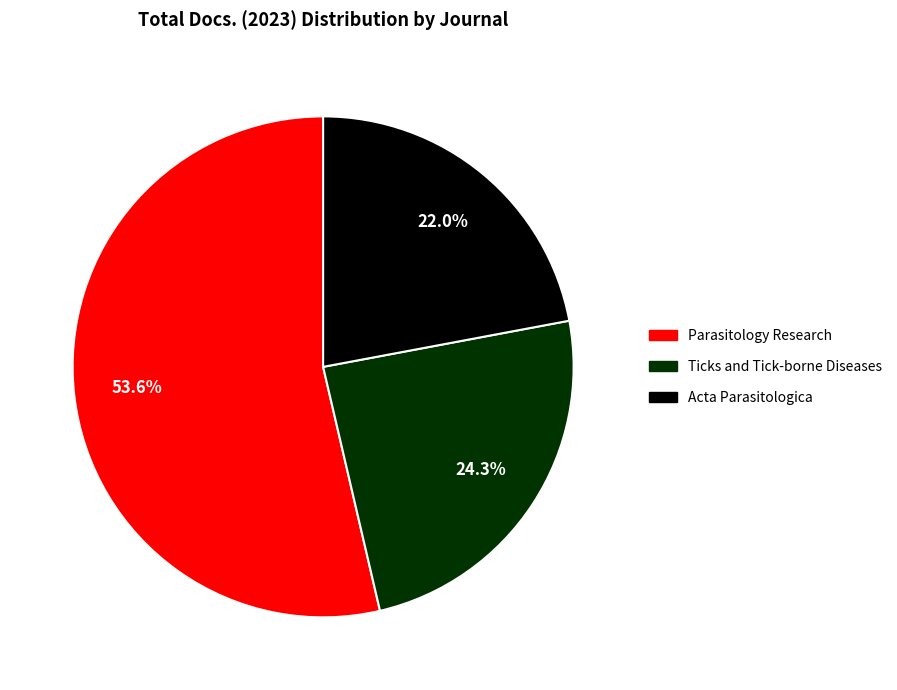

Between Parasitology Research and Acta Parasitologica, which is larger?

Parasitology Research